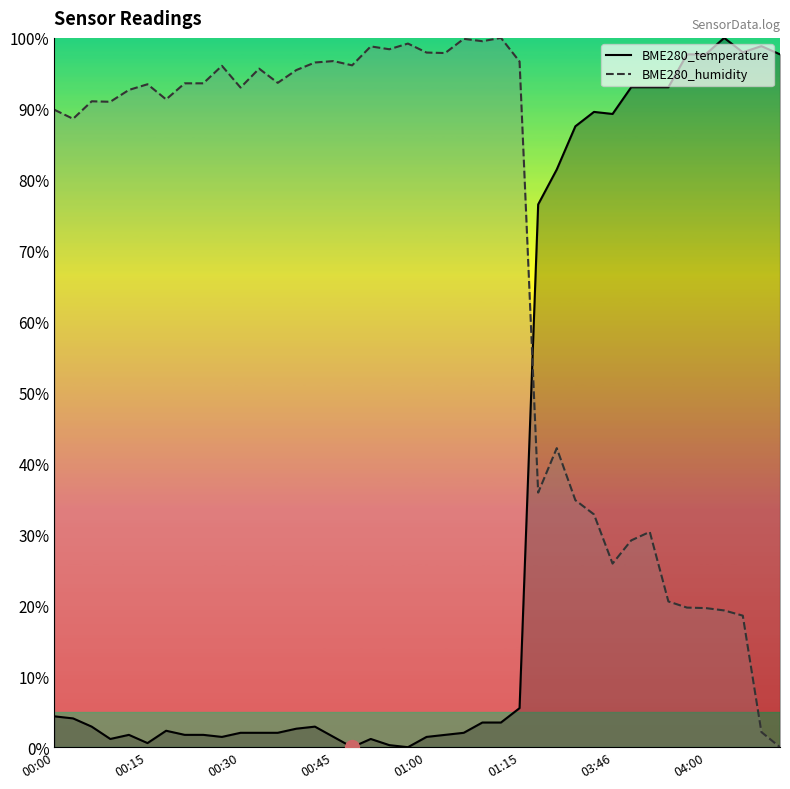

True or false: BME280_temperature has more than 2 points higher than both neighbors.

True